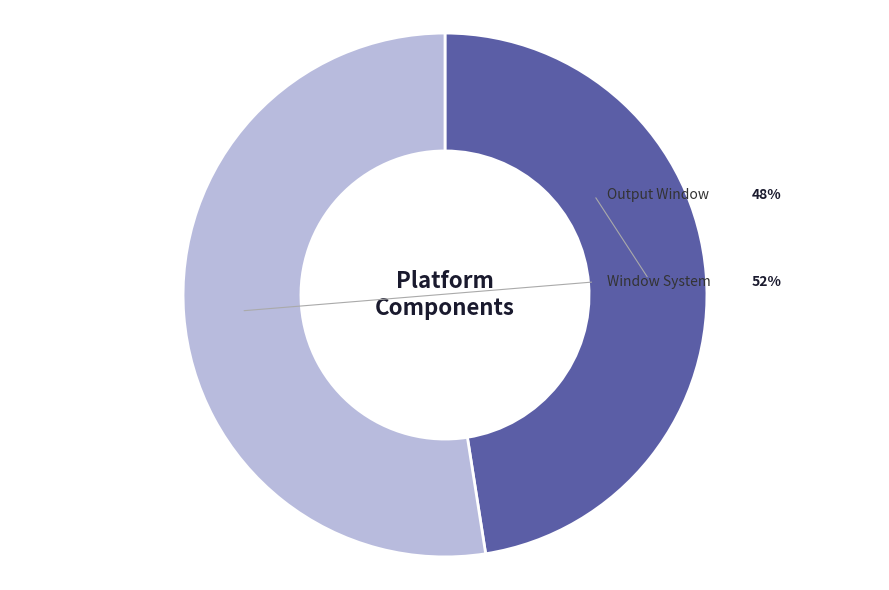

To the nearest percent, what is the combined percentage of Output Window and Window System?

100%